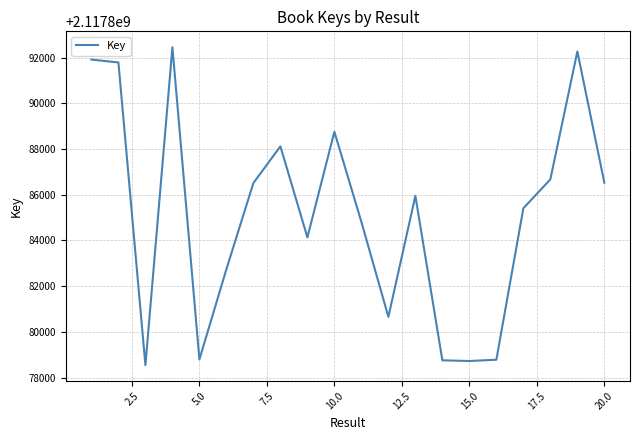

How many values are below 2117885951?

10